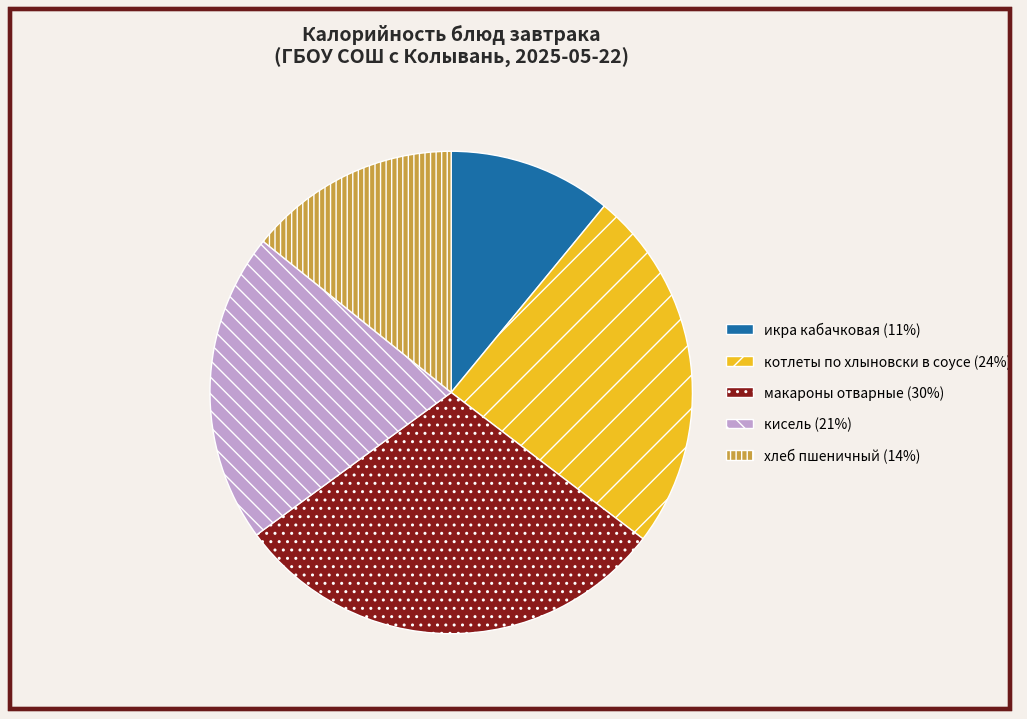

Rank the categories by value from highest to lowest.

макароны отварные, котлеты по хлыновски в соусе, кисель, хлеб пшеничный, икра кабачковая